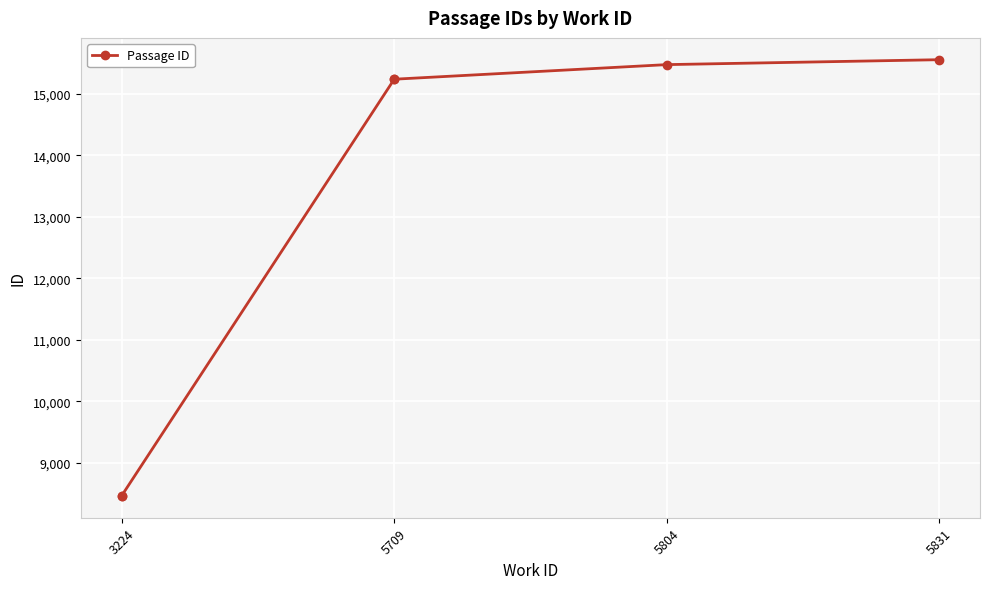

What is the ratio of the value at 5804 to the value at 5709?

1.0